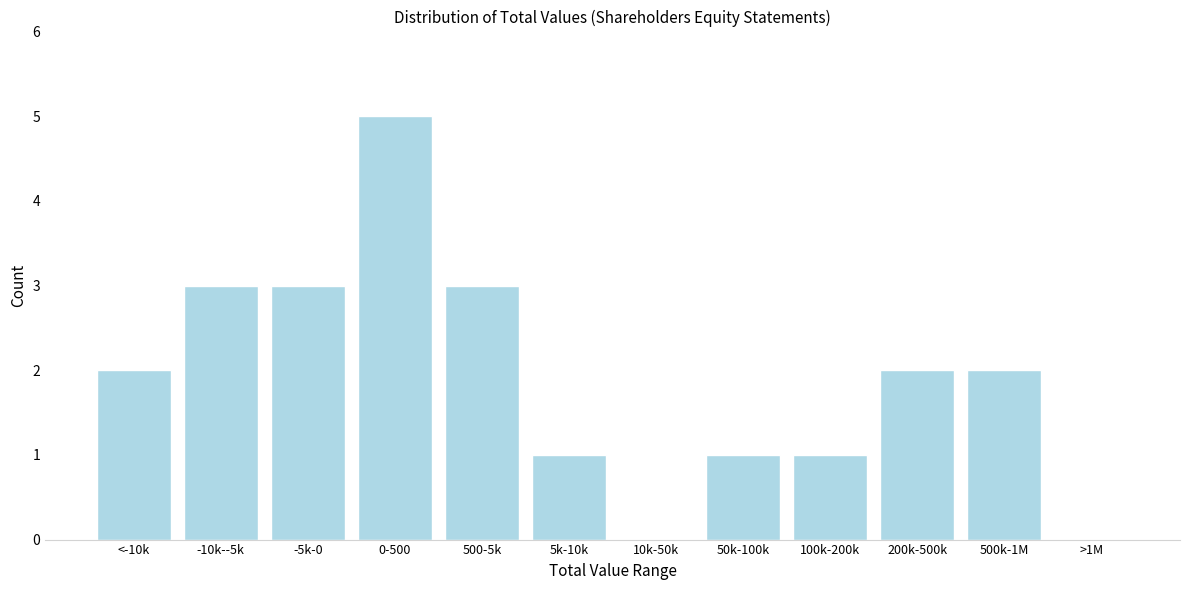

Reading left to right, list all the values displayed in this chart.

<-10k=2	-10k--5k=3	-5k-0=3	0-500=5	500-5k=3	5k-10k=1	10k-50k=0	50k-100k=1	100k-200k=1	200k-500k=2	500k-1M=2	>1M=0